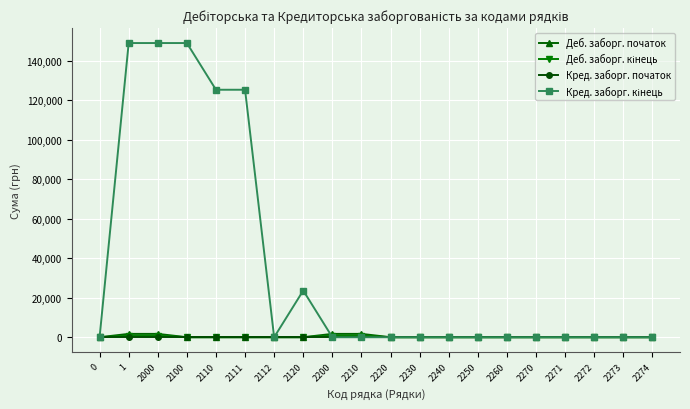

How many values in the Деб. заборг. початок series exceed 0?

4